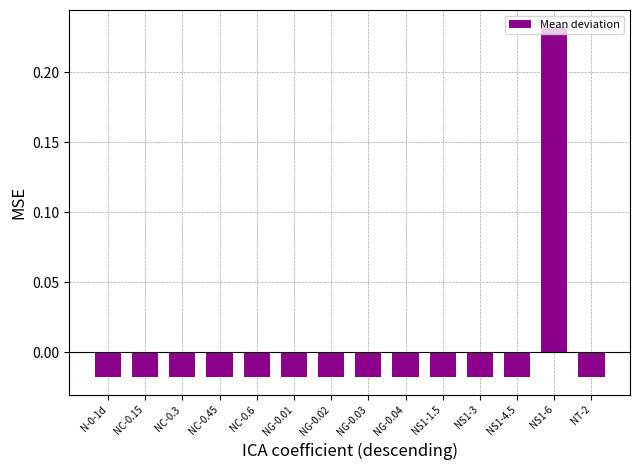

What is the difference between the maximum and minimum values?

0.3